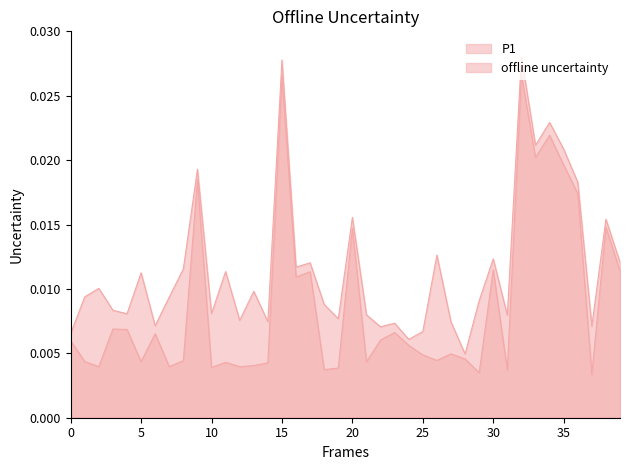

The P1 series shows 0.0 at 00:33. True or false?

False